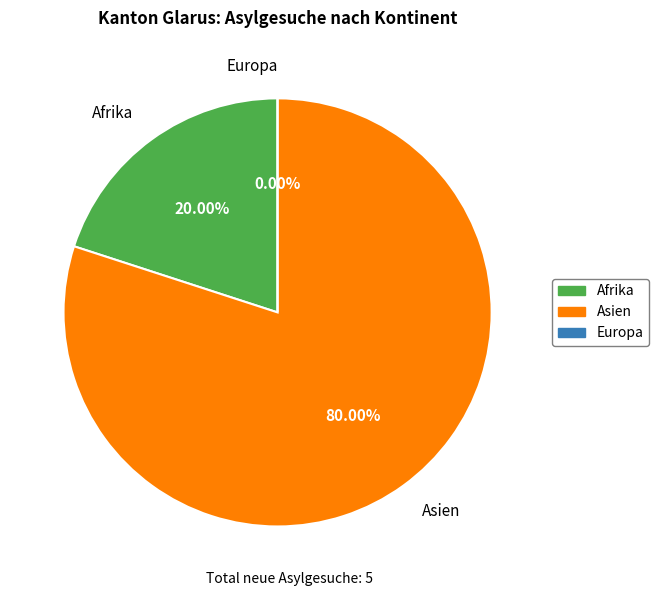

Rank the categories by value from lowest to highest.

Europa, Afrika, Asien